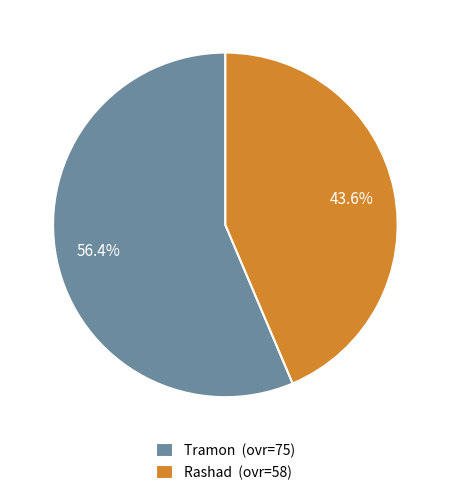

To the nearest percent, what portion does Rashad represent?

44%